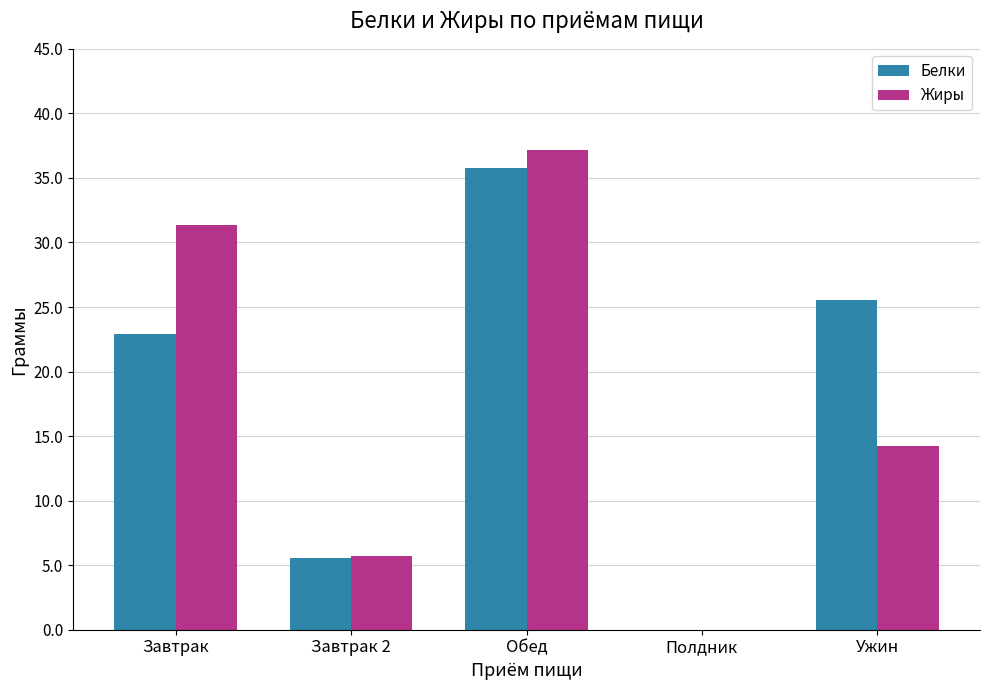

The value of Белки at Завтрак is 22.9. True or false?

True